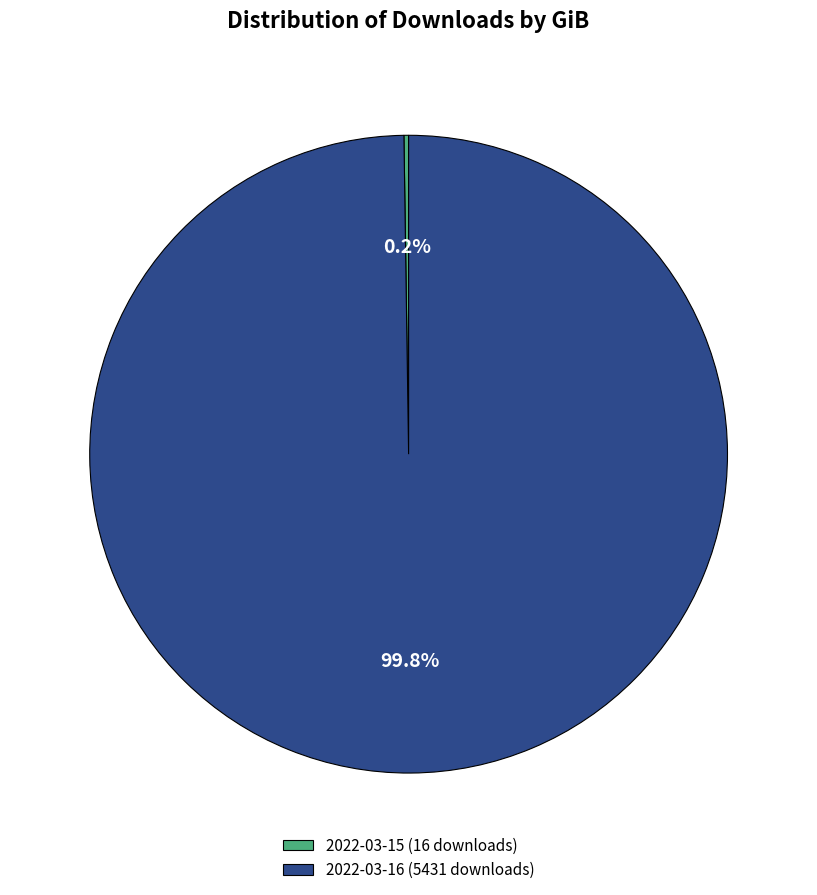

Which slice is the largest?

2022-03-16 (5431 downloads)